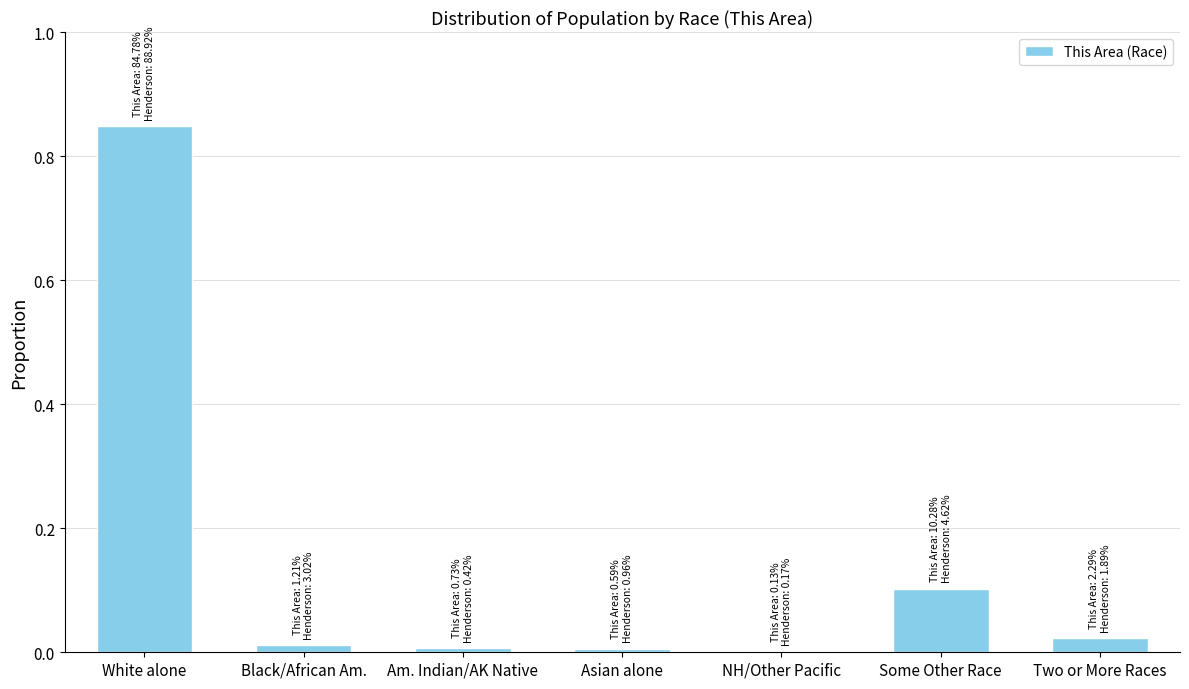

How many series are shown in this chart?

1